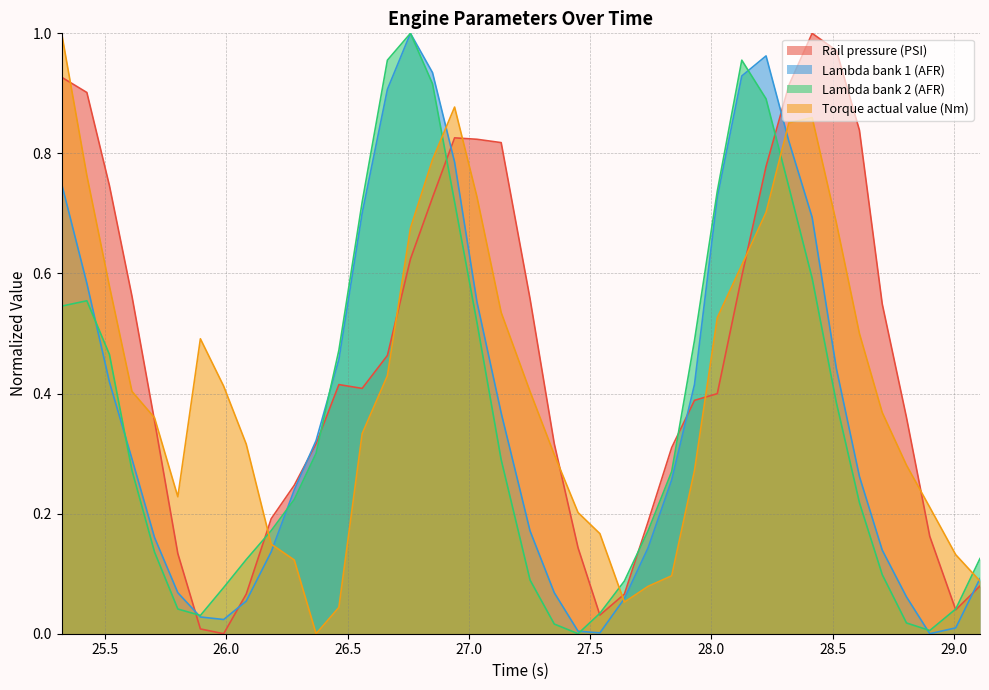

Which series has the largest total across all categories?

Rail pressure (PSI)